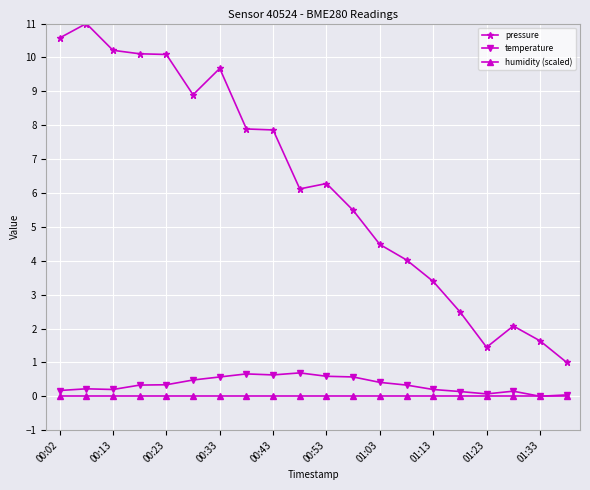

Does the chart have visible grid lines?

Yes